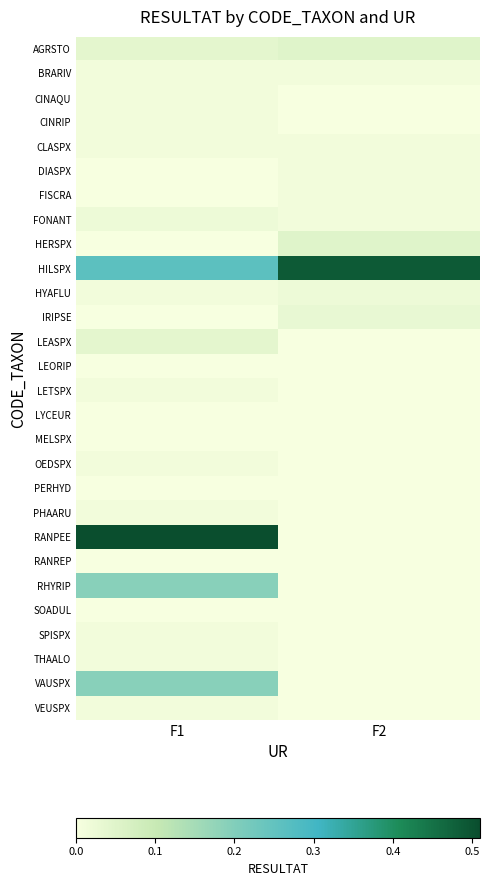

At which category does the chart reach its peak across all series?

F1